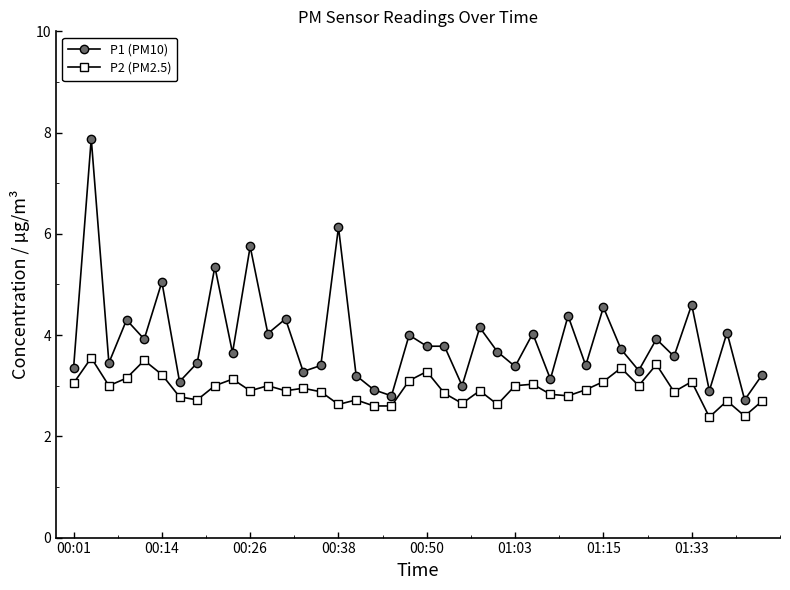

Does the chart have visible grid lines?

No